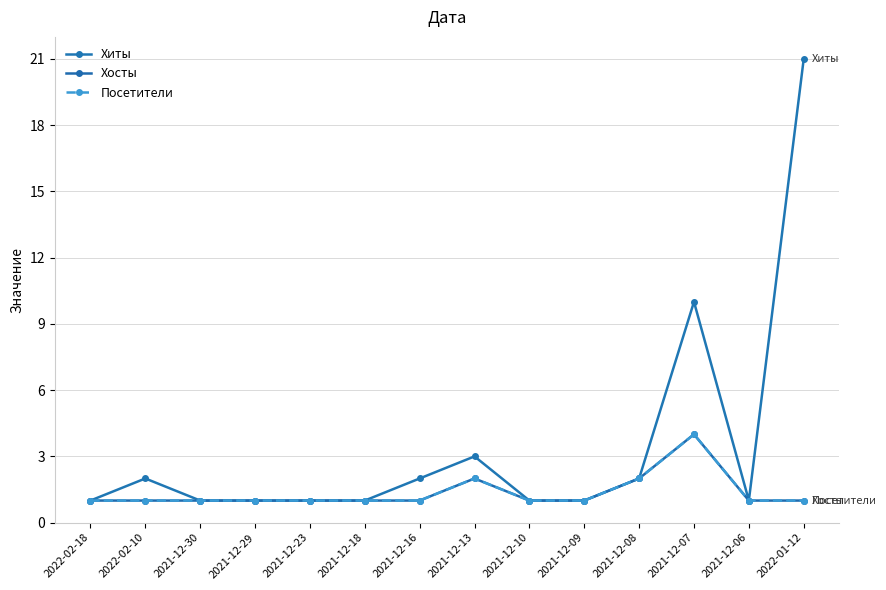

True or false: Хосты and Посетители cross at least once.

False